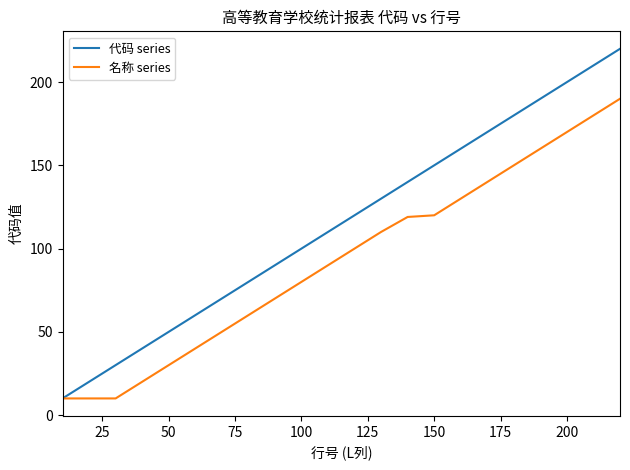

Which series has the widest spread of values?

代码 series